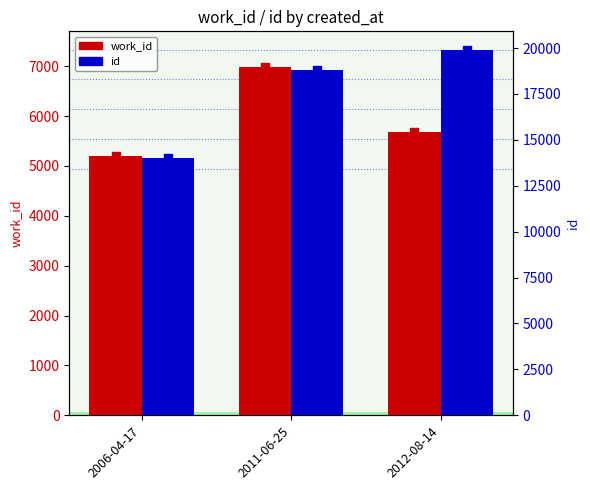

Which series contains the lowest Y value?

work_id